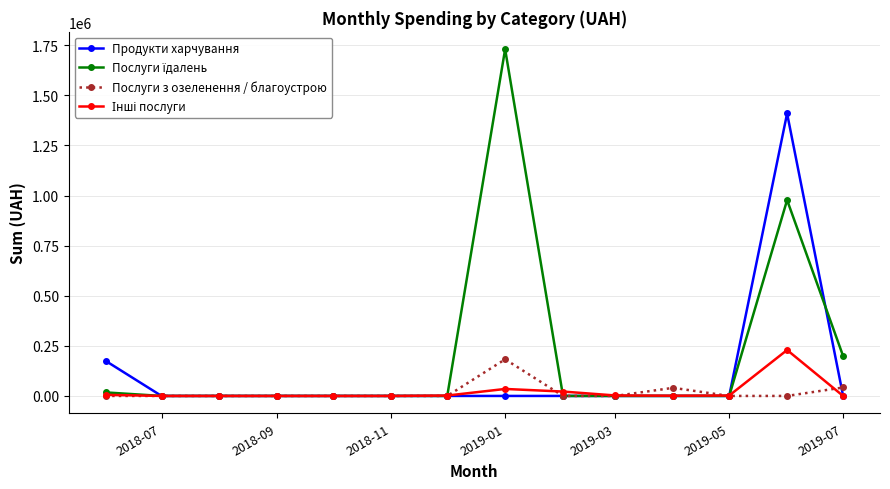

What is the greatest value displayed?

1730043.7